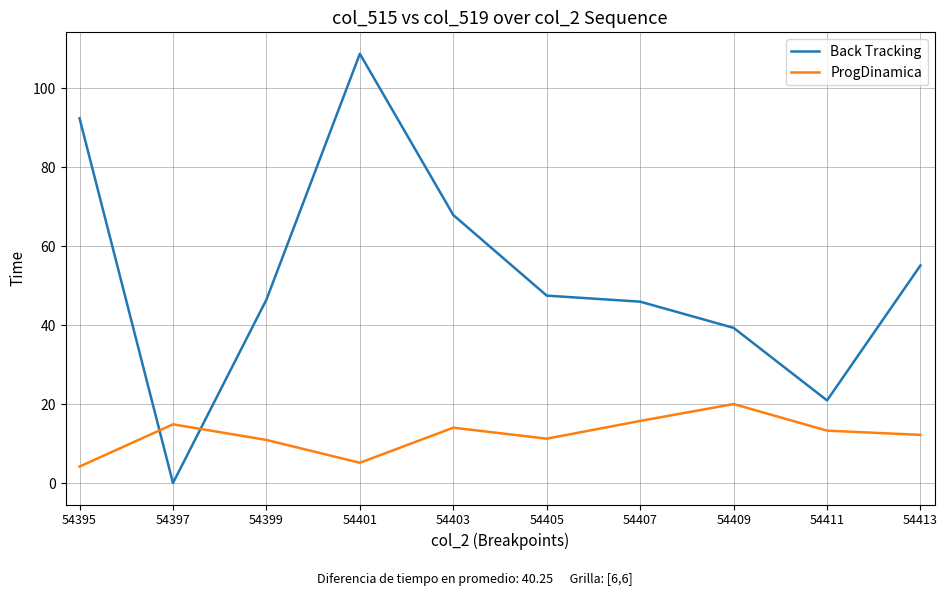

True or false: ProgDinamica and Back Tracking cross at least once.

True